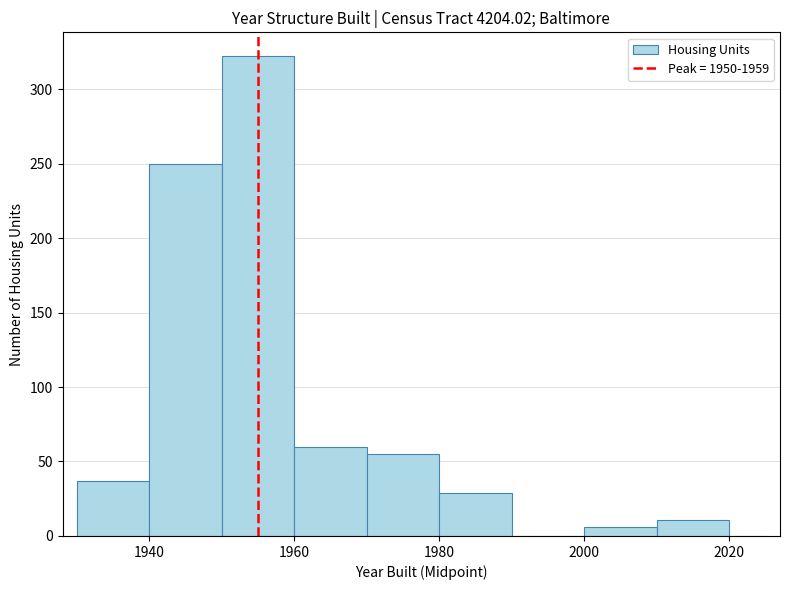

Read against the x-axis, roughly where is the centre of the tallest bar?

1956